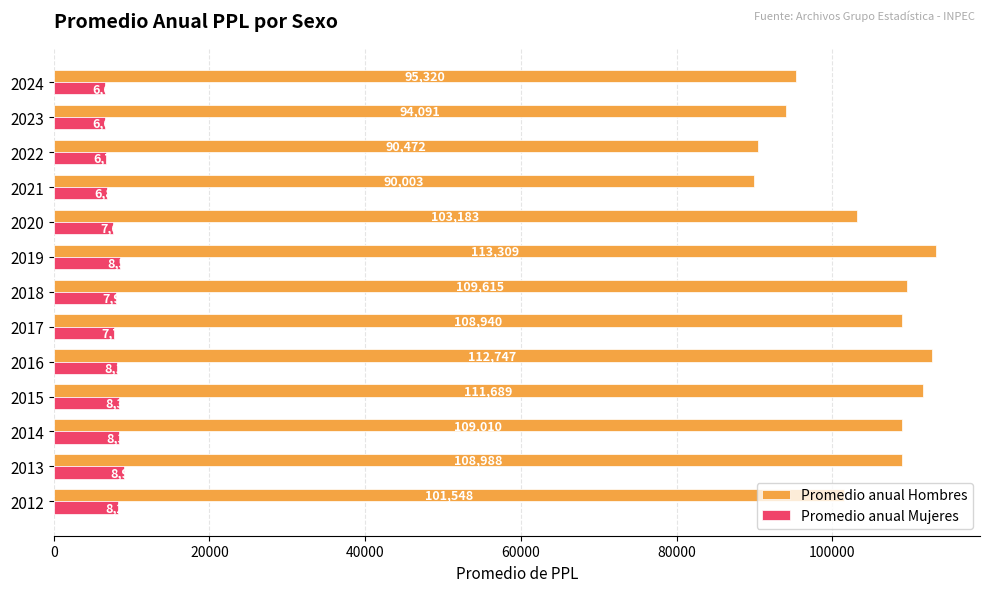

Which series has the largest range (max minus min)?

Promedio anual Hombres